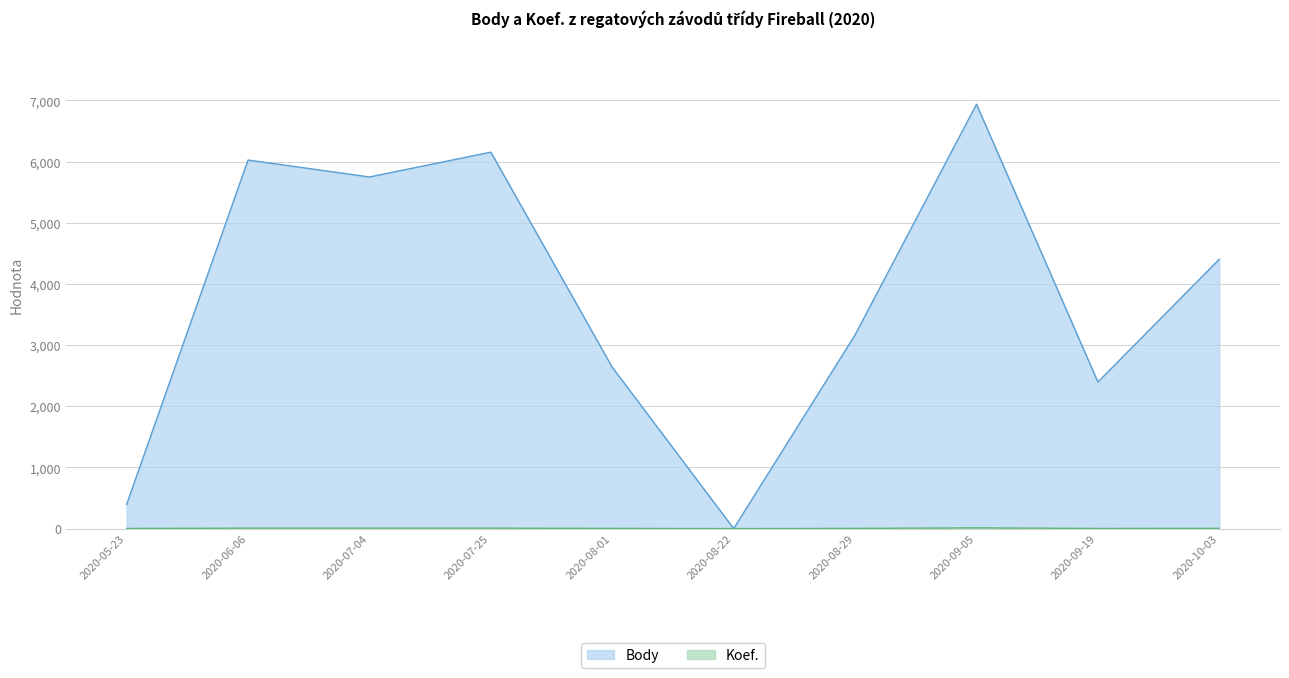

Rank the series by their maximum value, from lowest to highest.

Koef., Body